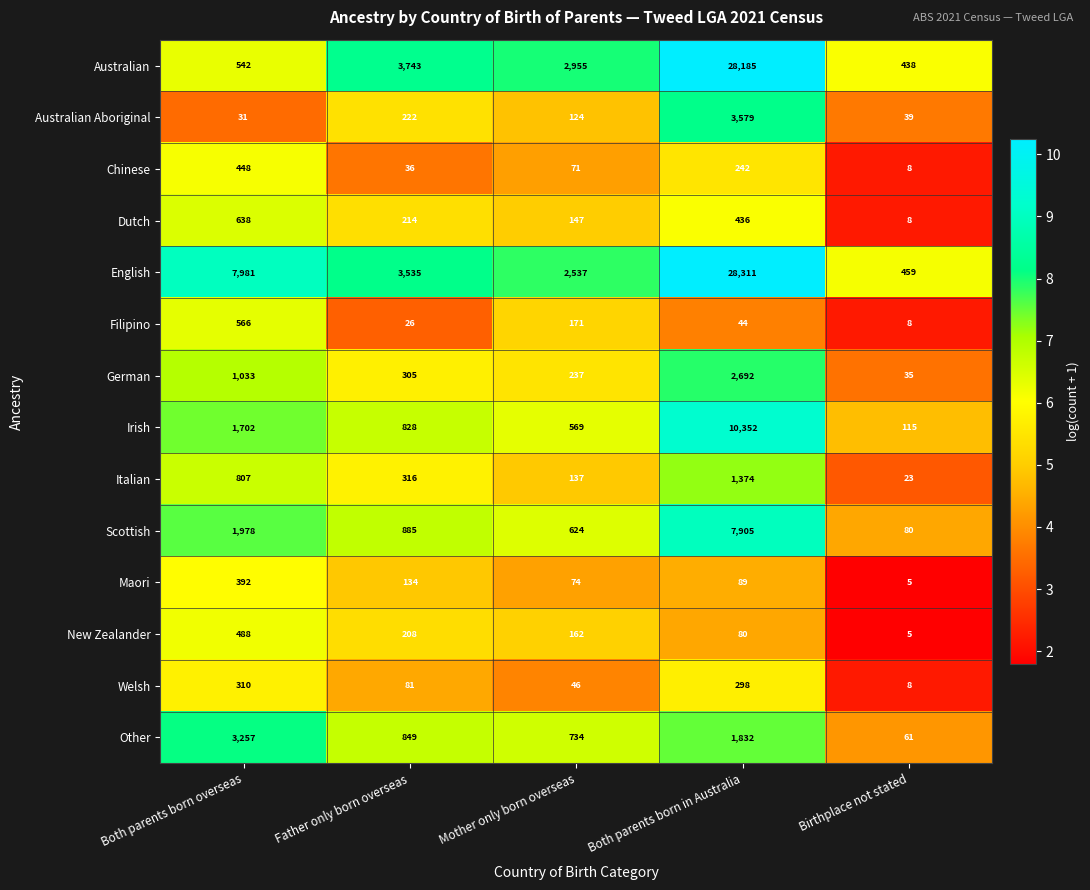

Is it true that Chinese equals 52 at Father only born overseas?

False